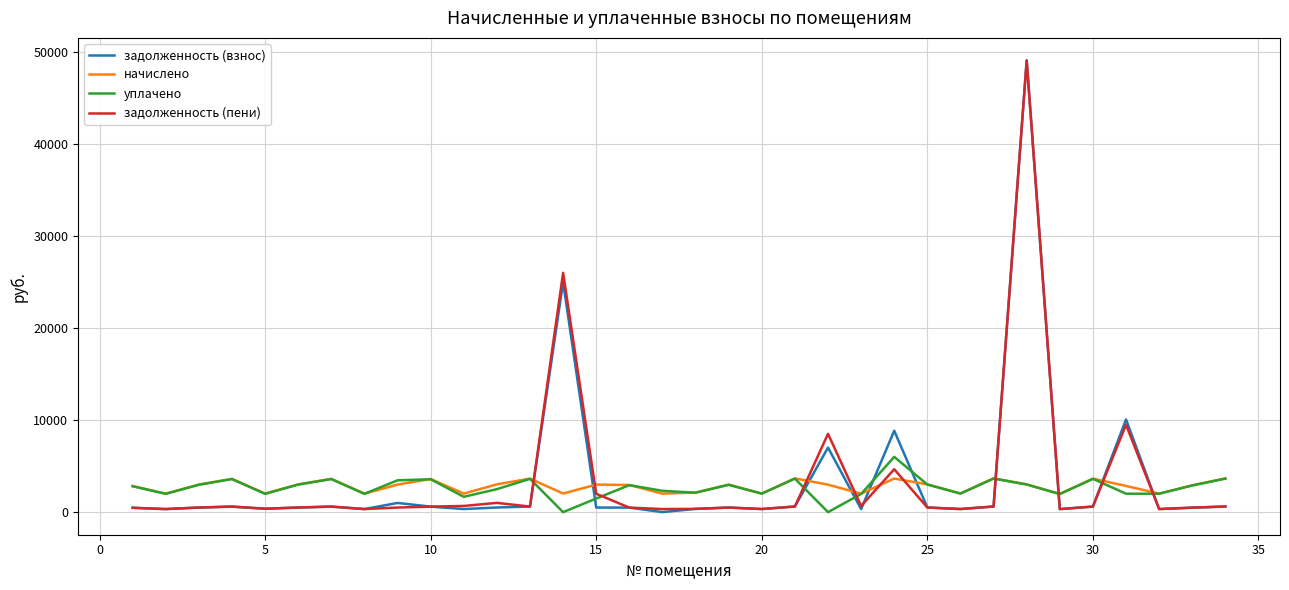

What are all the series names shown in the legend?

задолженность (взнос), начислено, уплачено, задолженность (пени)